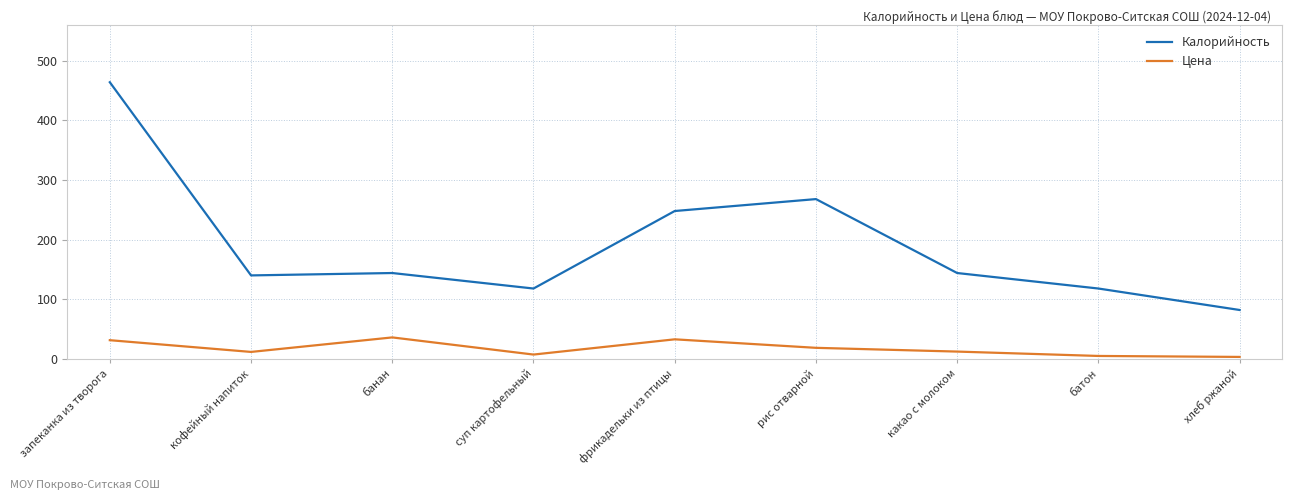

Which label corresponds to the largest value in the chart?

запеканка из творога